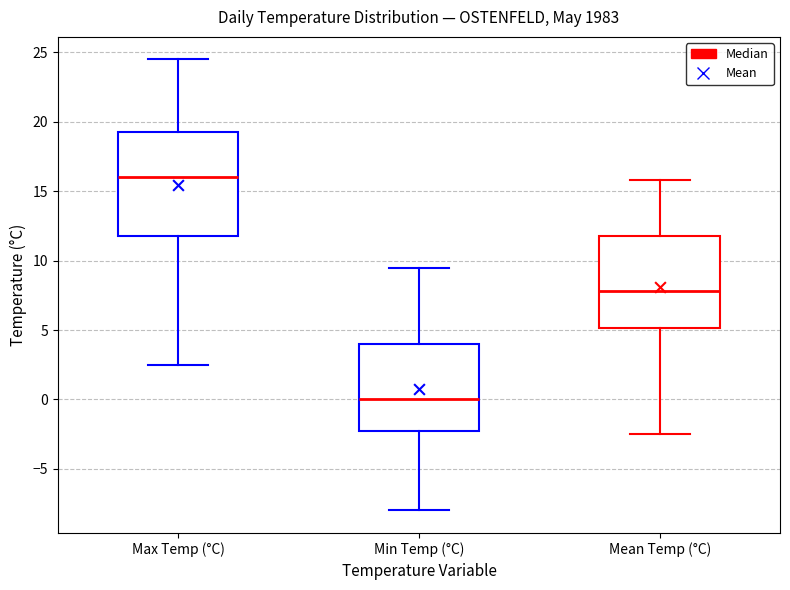

Reading left to right, transcribe this box plot: for each box, give where its median line is, the range the box spans, and where its two whiskers end, as read against the y-axis. The values are not printed on the chart, so give them approximately, as read against the axis.

Max Temp (°C): median 16.0, box 12.0 to 19.5, whiskers 2.5 to 24.5
Min Temp (°C): median 0.0, box -2.0 to 4.0, whiskers -8.0 to 9.5
Mean Temp (°C): median 8.0, box 5.0 to 12.0, whiskers -2.5 to 16.0